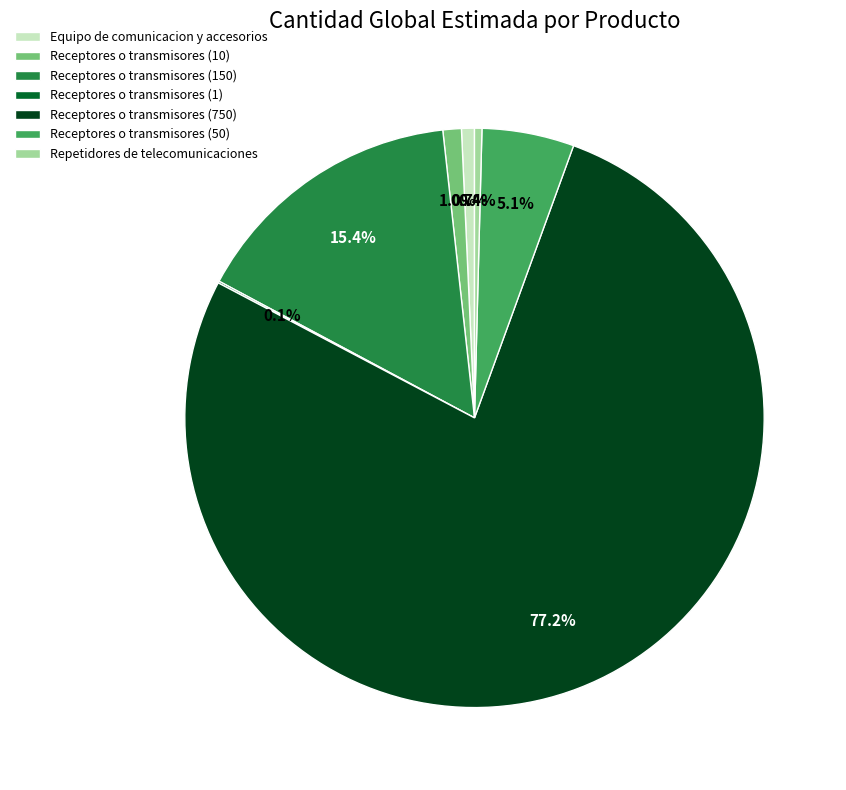

To the nearest percent, what is the average slice percentage?

14%